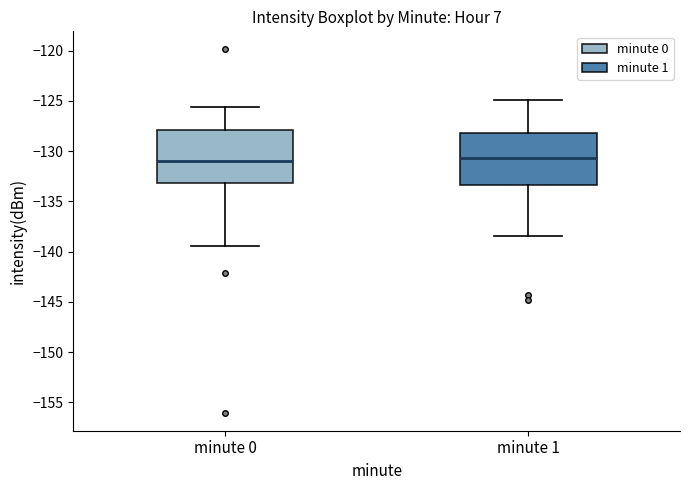

Where does the median line of the box for minute 1 sit on the y-axis? The values are not printed on the chart, so give them approximately, as read against the axis.

-130.5